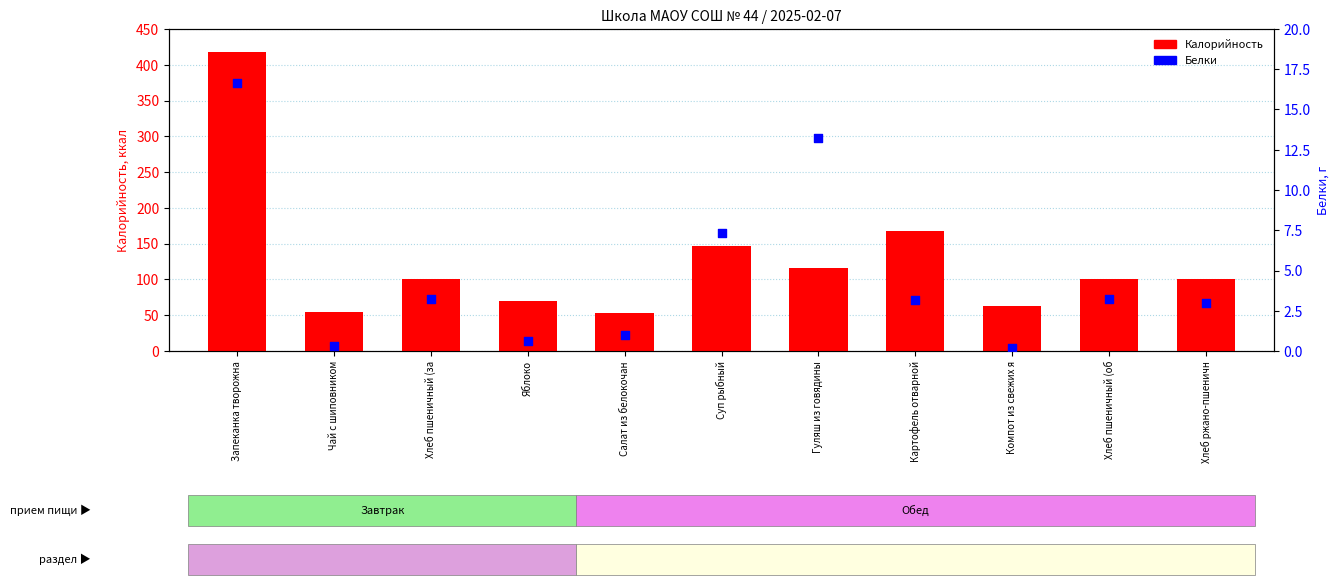

What is the total value across all series at Салат из белокочан?

53.9